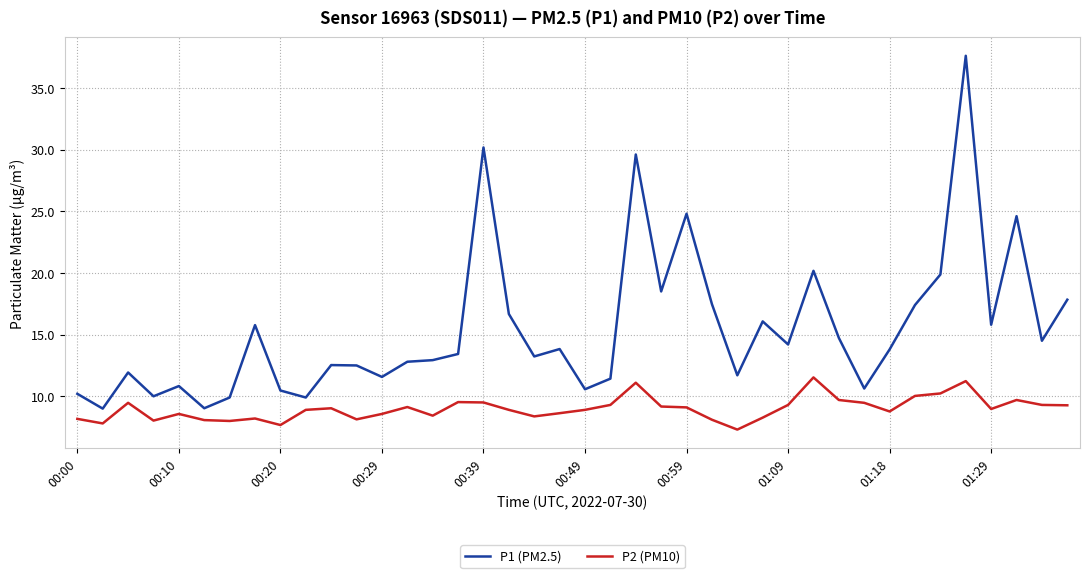

What is the difference between the maximum and minimum values in the P2 (PM10) series?

4.2